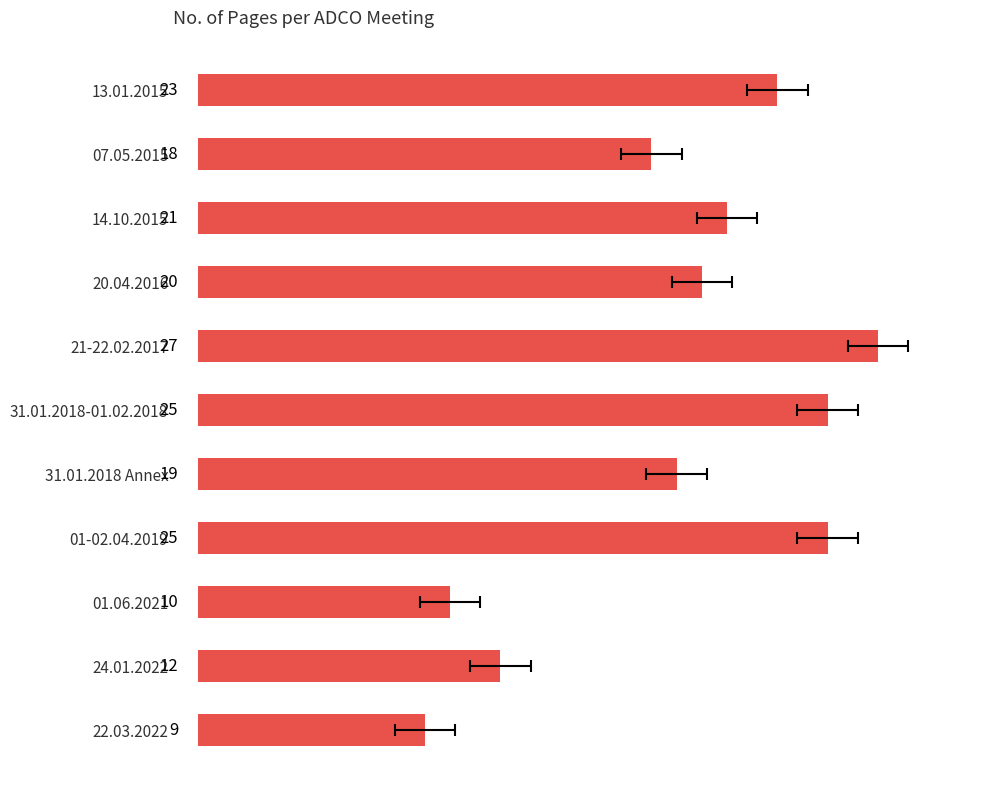

What is the change in value from 31.01.2018-01.02.2018 to 01.06.2021?

-15